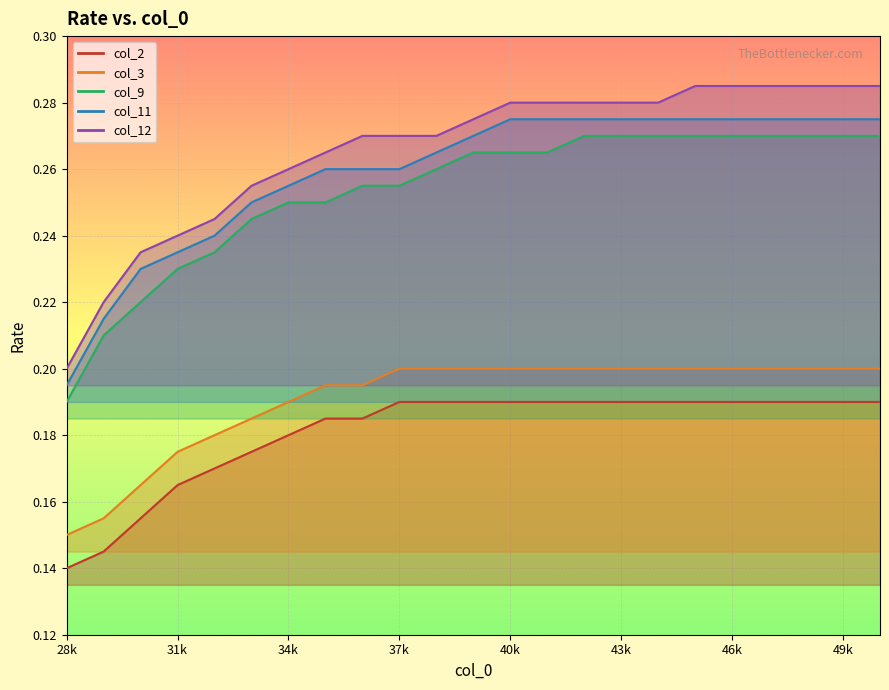

What is the total value across all series at 33000?

1.1